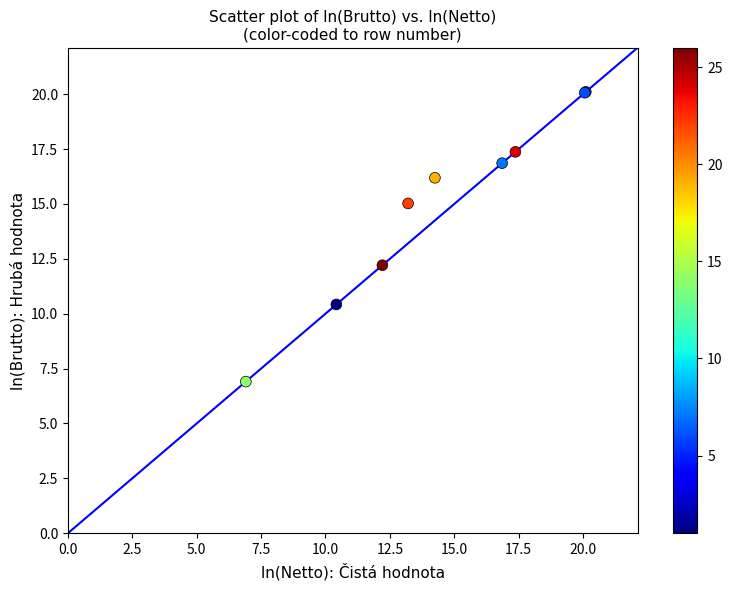

What Y value in the scatter plot is closest to 13?

12.2